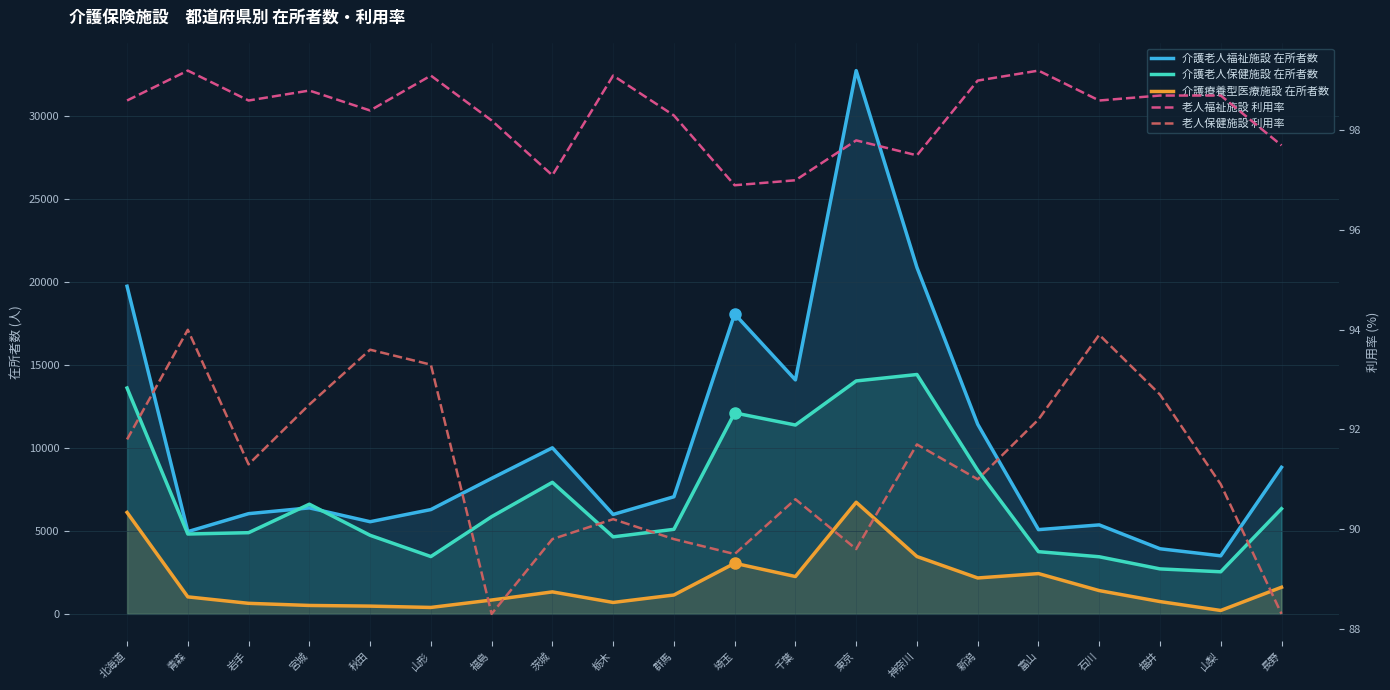

Reading left to right, transcribe all the data shown in this chart.

介護老人福祉施設 在所者数: 北海道=19743.0	青森=4956.0	岩手=6039.0	宮城=6387.0	秋田=5553.0	山形=6285.0	福島=8166.0	茨城=10007.0	栃木=5991.0	群馬=7057.0	埼玉=18071.0	千葉=14099.0	東京=32737.0	神奈川=20875.0	新潟=11427.0	富山=5076.0	石川=5361.0	福井=3924.0	山梨=3498.0	長野=8831.0
介護老人保健施設 在所者数: 北海道=13611.0	青森=4812.0	岩手=4892.0	宮城=6608.0	秋田=4735.0	山形=3454.0	福島=5857.0	茨城=7927.0	栃木=4641.0	群馬=5095.0	埼玉=12110.0	千葉=11380.0	東京=14036.0	神奈川=14424.0	新潟=8653.0	富山=3748.0	石川=3441.0	福井=2710.0	山梨=2536.0	長野=6336.0
介護療養型医療施設 在所者数: 北海道=6112.0	青森=1024.0	岩手=635.0	宮城=507.0	秋田=467.0	山形=387.0	福島=834.0	茨城=1325.0	栃木=688.0	群馬=1137.0	埼玉=3050.0	千葉=2250.0	東京=6726.0	神奈川=3456.0	新潟=2163.0	富山=2427.0	石川=1402.0	福井=741.0	山梨=205.0	長野=1604.0
老人福祉施設 利用率: 北海道=98.6	青森=99.2	岩手=98.6	宮城=98.8	秋田=98.4	山形=99.1	福島=98.2	茨城=97.1	栃木=99.1	群馬=98.3	埼玉=96.9	千葉=97.0	東京=97.8	神奈川=97.5	新潟=99.0	富山=99.2	石川=98.6	福井=98.7	山梨=98.7	長野=97.7
老人保健施設 利用率: 北海道=91.8	青森=94.0	岩手=91.3	宮城=92.5	秋田=93.6	山形=93.3	福島=88.3	茨城=89.8	栃木=90.2	群馬=89.8	埼玉=89.5	千葉=90.6	東京=89.6	神奈川=91.7	新潟=91.0	富山=92.2	石川=93.9	福井=92.7	山梨=90.9	長野=88.3